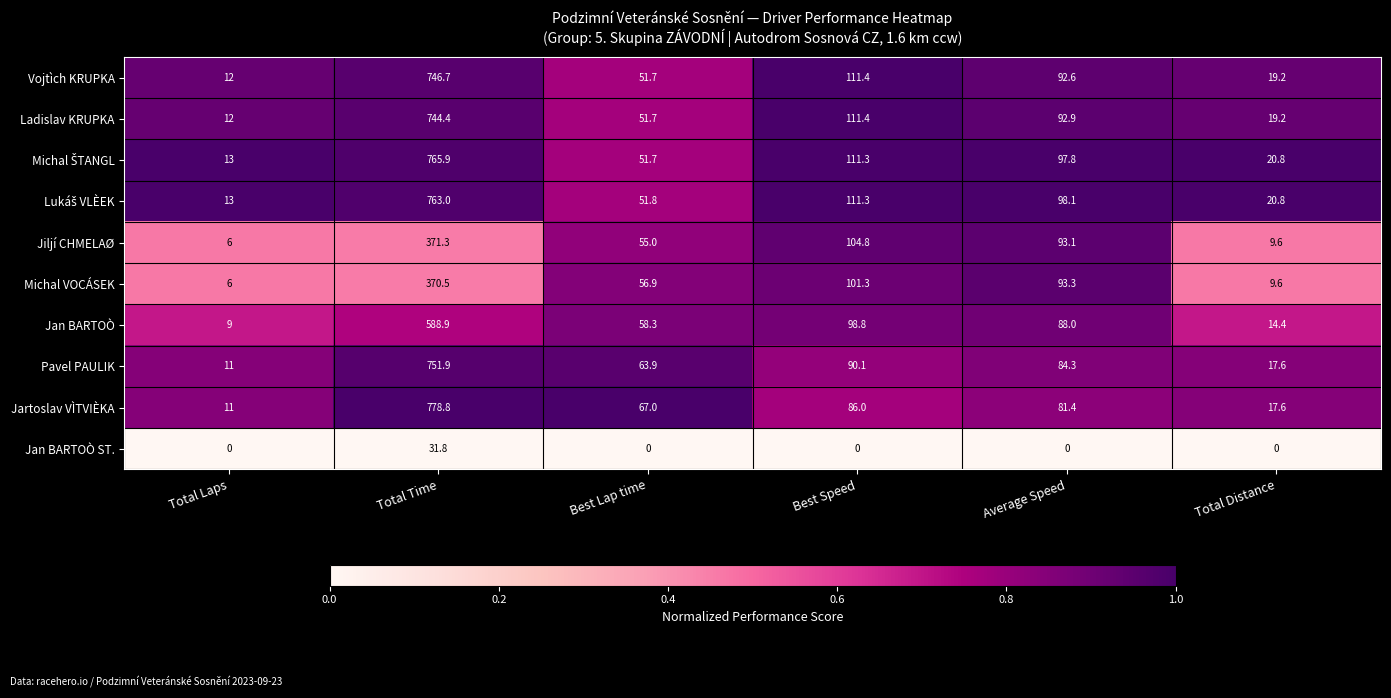

What is the difference between the Pavel PAULIK values at Best Speed and Best Lap time?

26.2